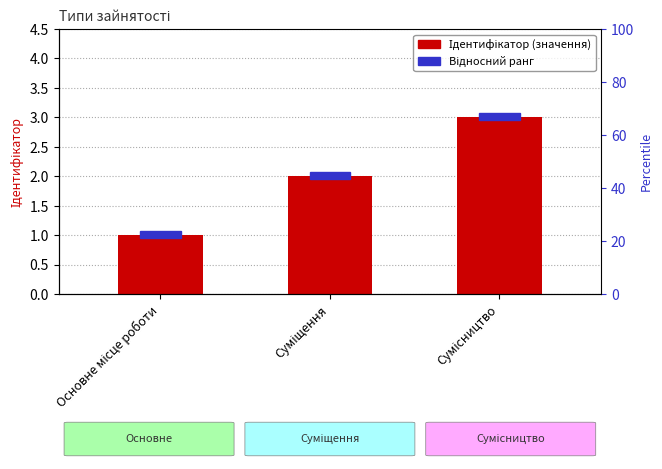

List the labels in order of value, largest first.

Сумісництво, Суміщення, Основне місце роботи